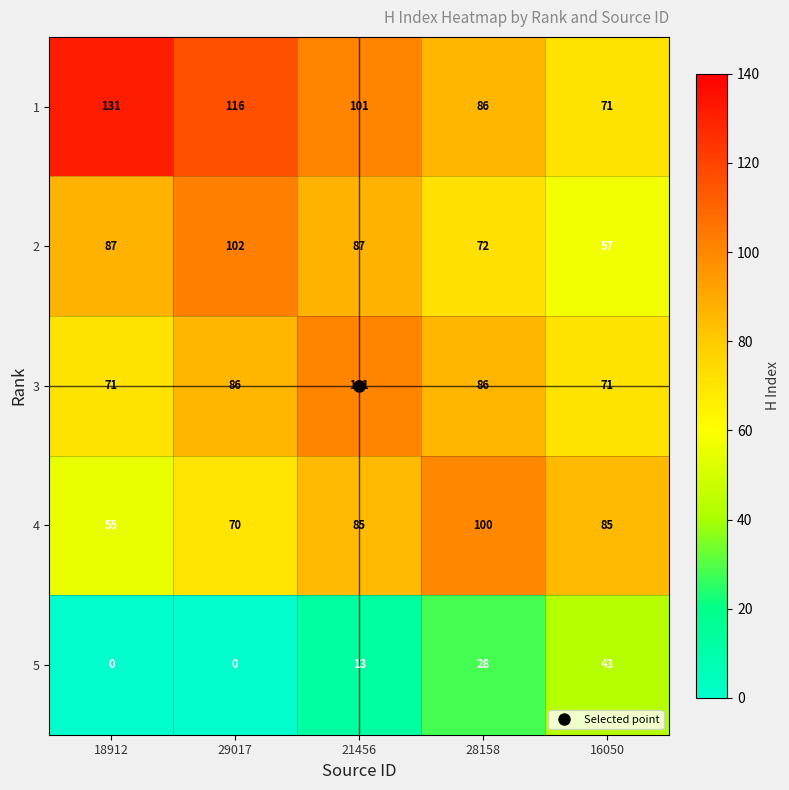

What is the difference between the maximum and minimum values in the 3 series?

30